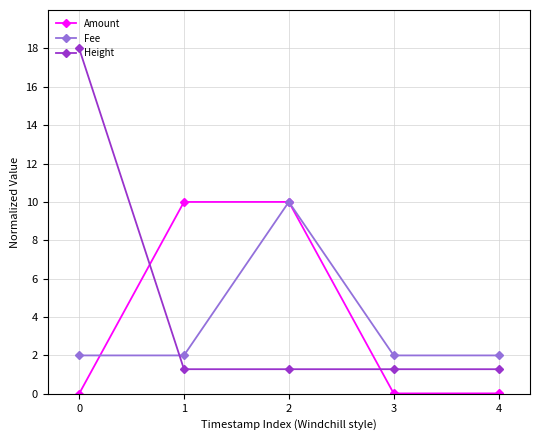

Does the chart have visible grid lines?

Yes